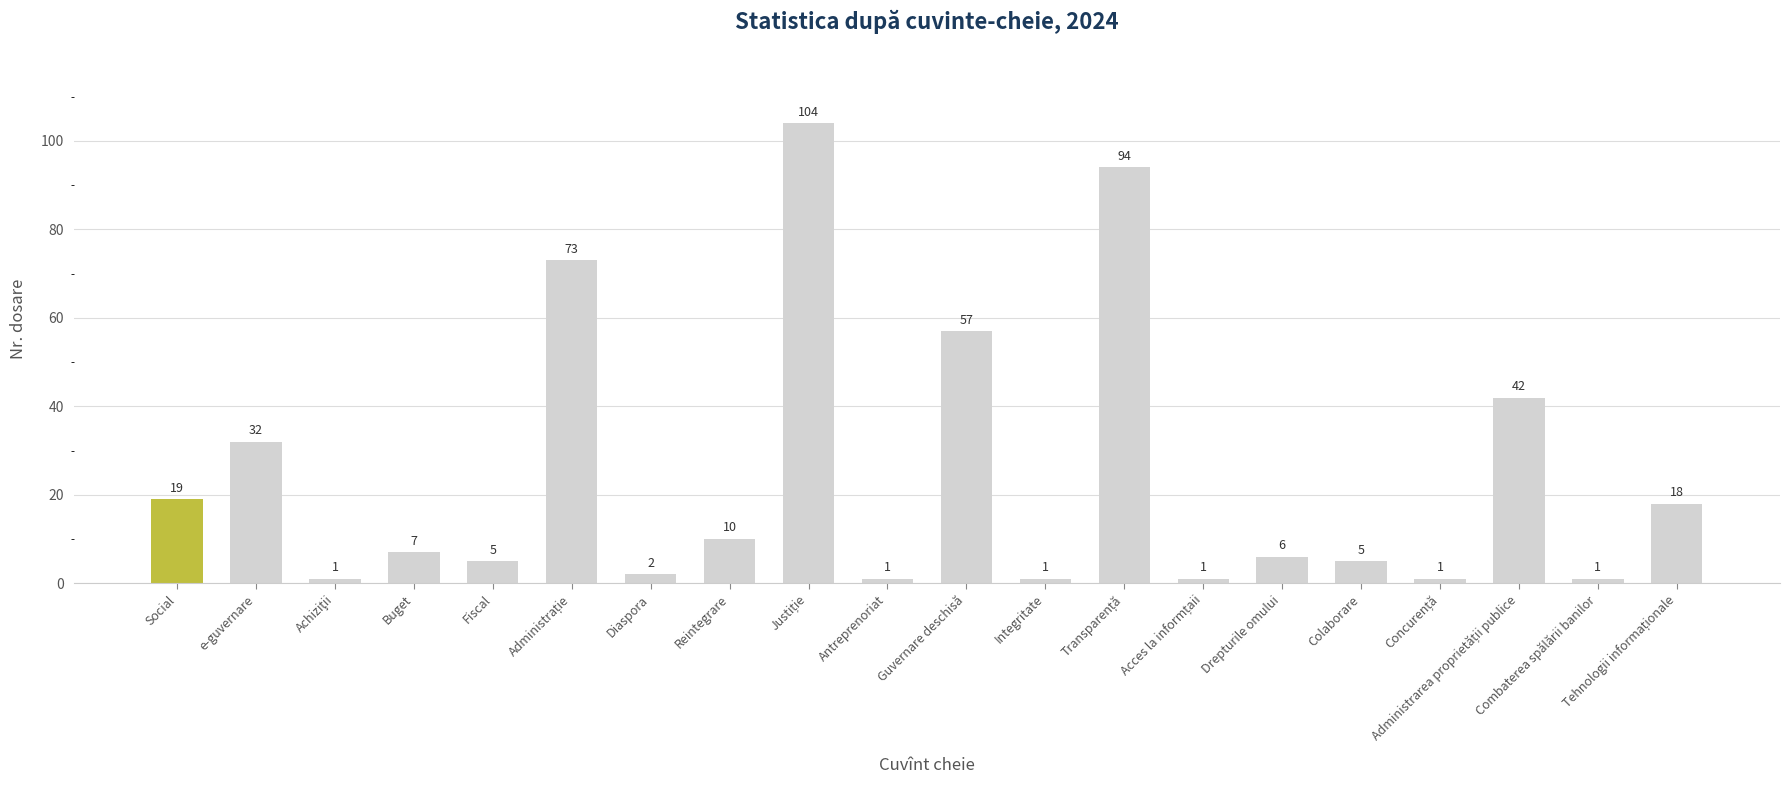

What is the sum of the values at Combaterea spălării banilor and Integritate?

2